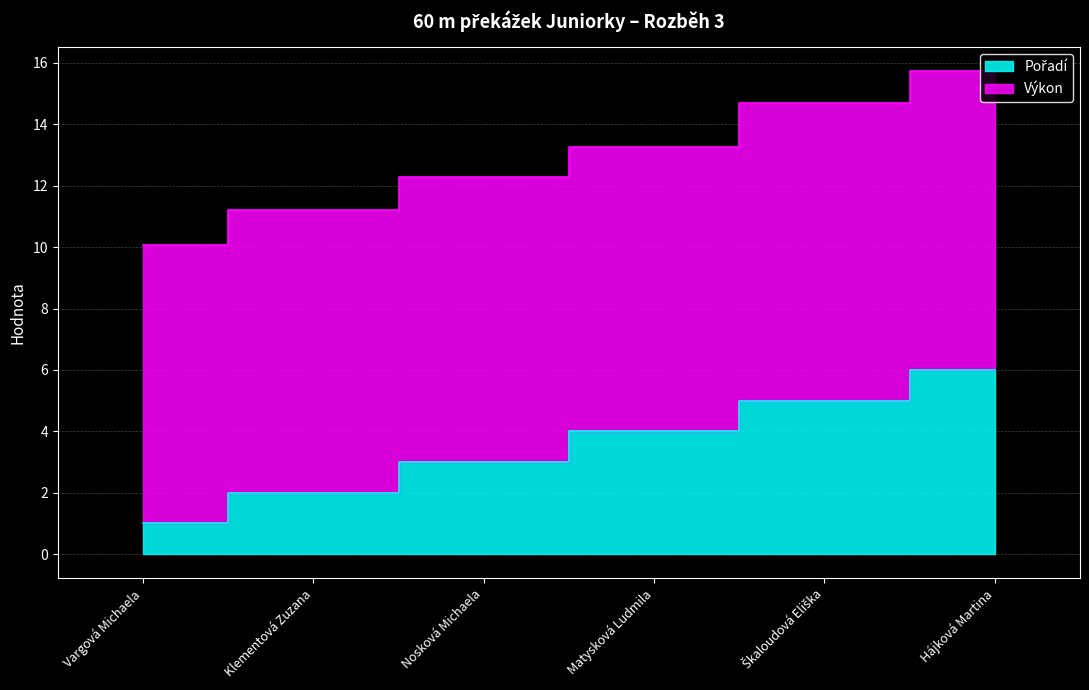

List the labels in order of value, largest first.

Hájková Martina, Škaloudová Eliška, Matysková Ludmila, Nosková Michaela, Klementová Zuzana, Vargová Michaela